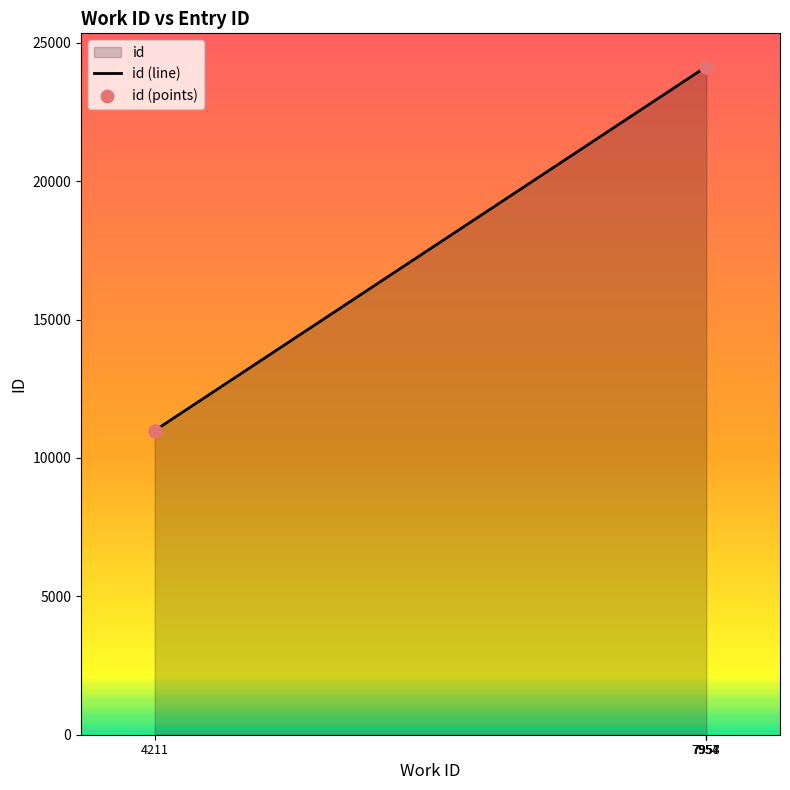

Between 4211 and 7957, which is larger?

7957